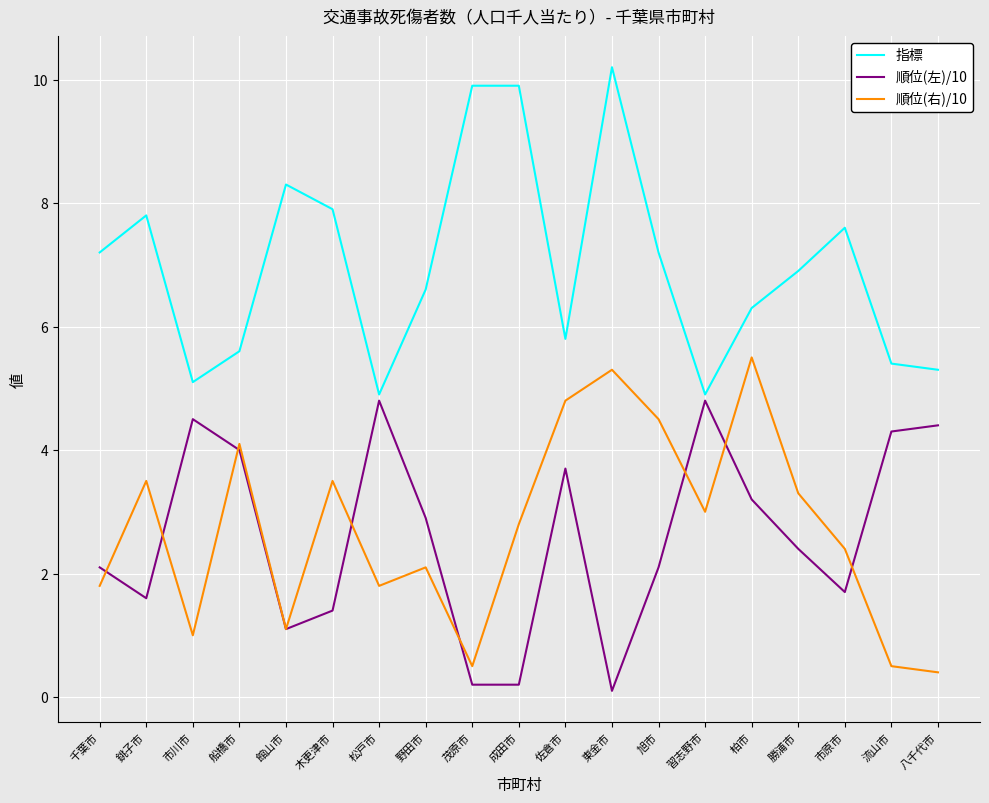

Count the number of categories in the chart.

19